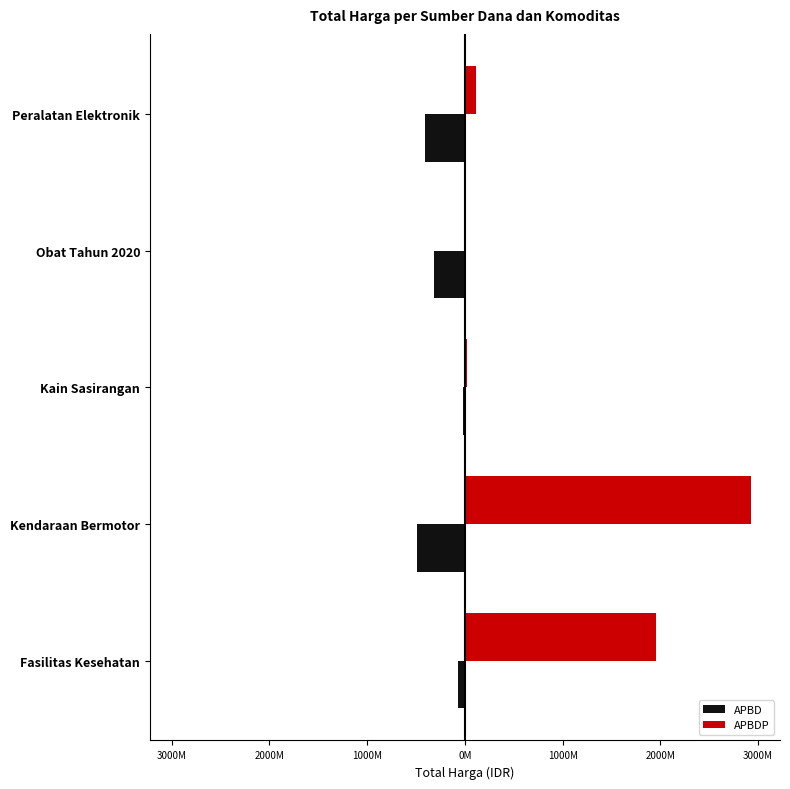

Does the chart contain stacked bars?

No